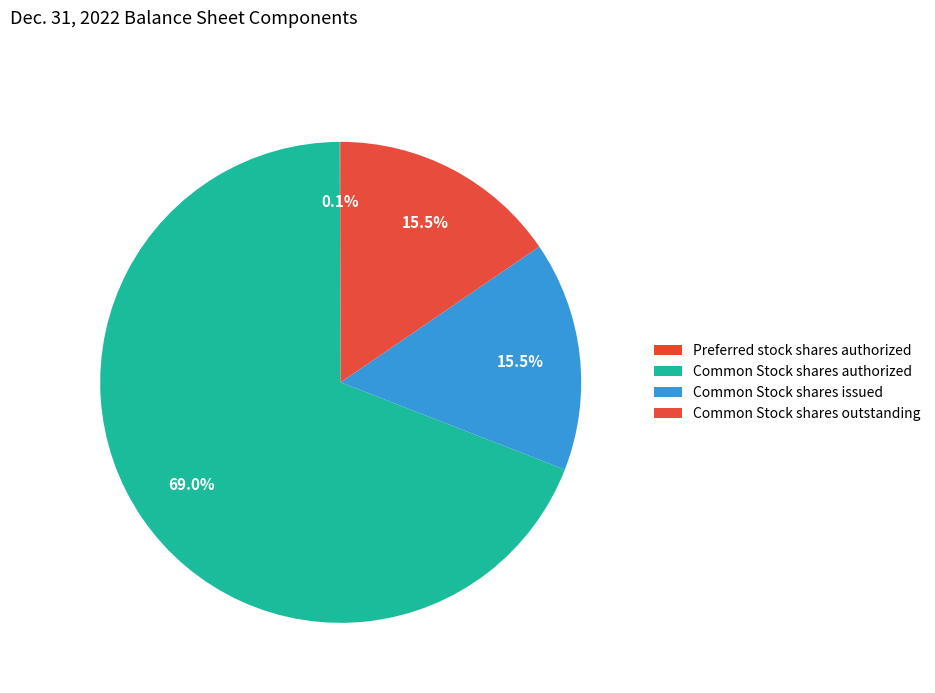

What percentage is NOT represented by Common Stock shares issued?

84.5%